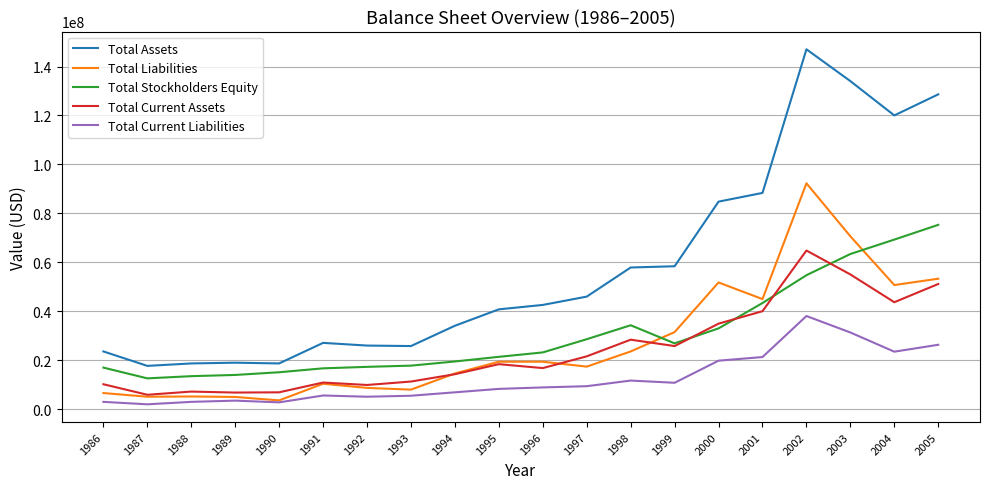

True or false: Total Assets has a value of 45705925 at 2005.

False